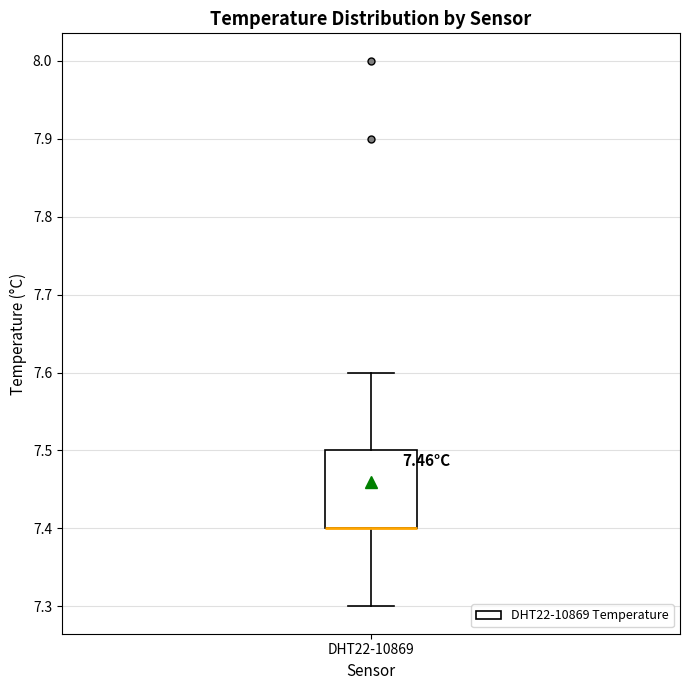

Where is the upper edge of the box for DHT22-10869 on the y-axis? The values are not printed on the chart, so give them approximately, as read against the axis.

7.5